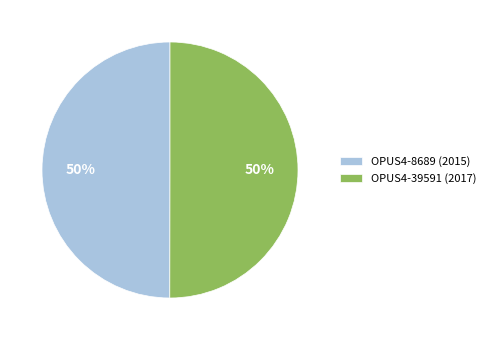

To the nearest percent, what percentage of the pie is OPUS4-39591 (2017)?

50%